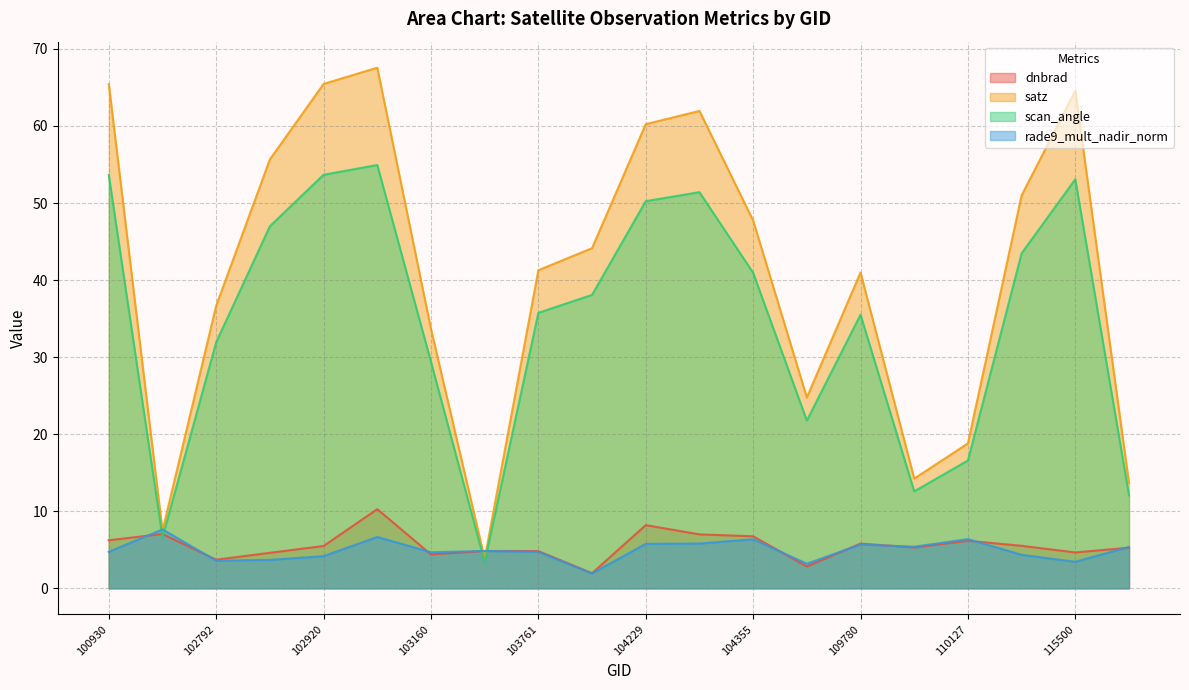

At which category does the chart reach its peak across all series?

103032